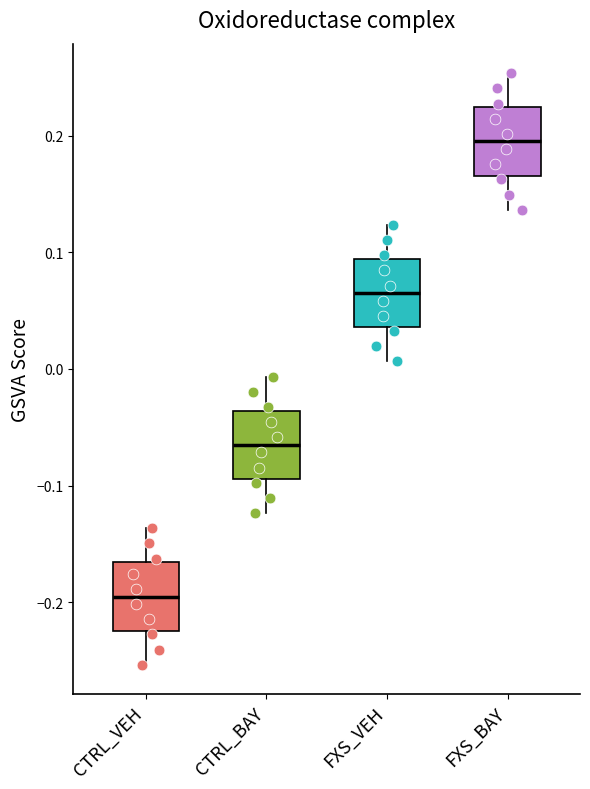

Reading left to right, transcribe this box plot: for each box, give where its median line is, the range the box spans, and where its two whiskers end, as read against the y-axis. The values are not printed on the chart, so give them approximately, as read against the axis.

CTRL_VEH: median -0.19, box -0.22 to -0.17, whiskers -0.25 to -0.14
CTRL_BAY: median -0.06, box -0.09 to -0.04, whiskers -0.12 to -0.01
FXS_VEH: median 0.06, box 0.04 to 0.09, whiskers 0.01 to 0.12
FXS_BAY: median 0.19, box 0.17 to 0.22, whiskers 0.14 to 0.25